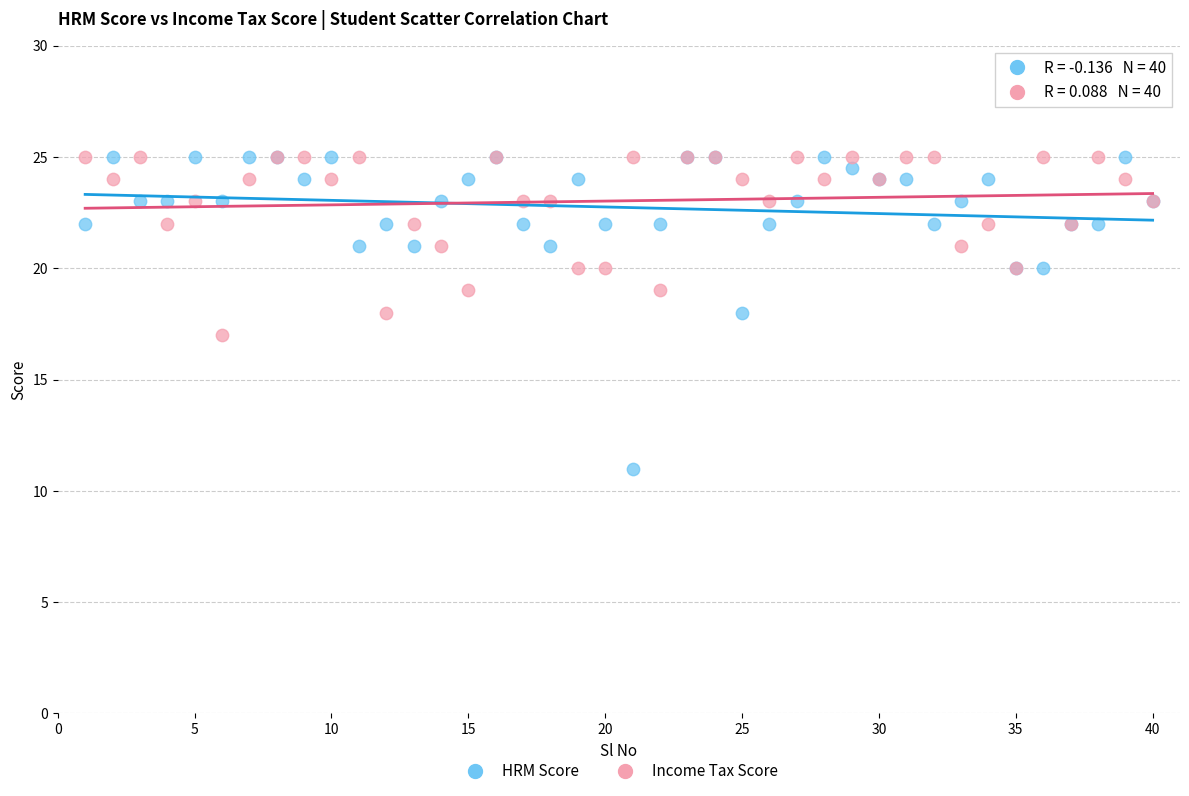

Which series reaches the minimum Y coordinate?

HRM Score